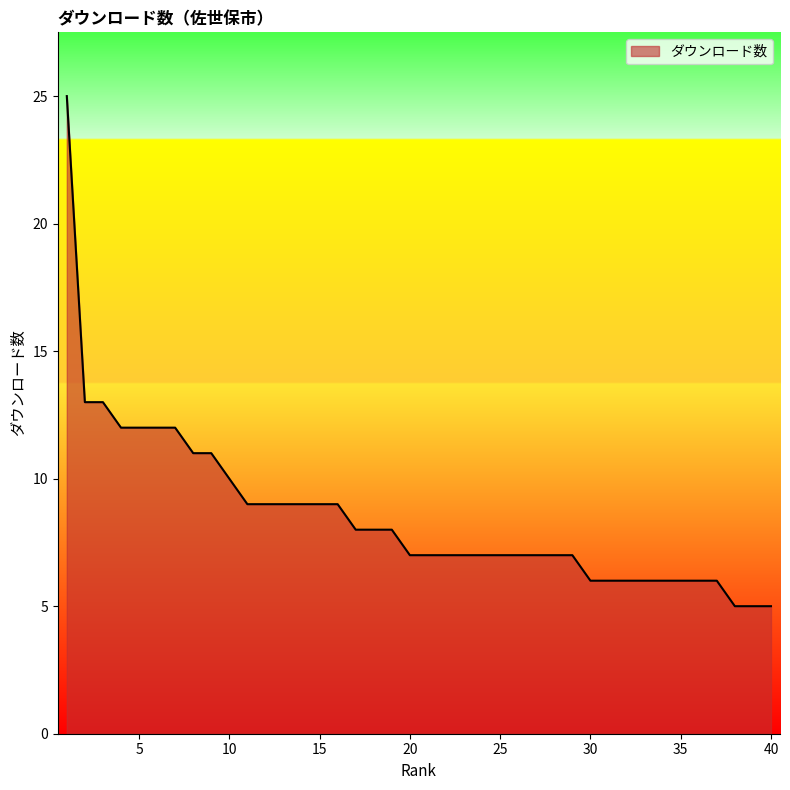

What is the smallest value displayed?

5